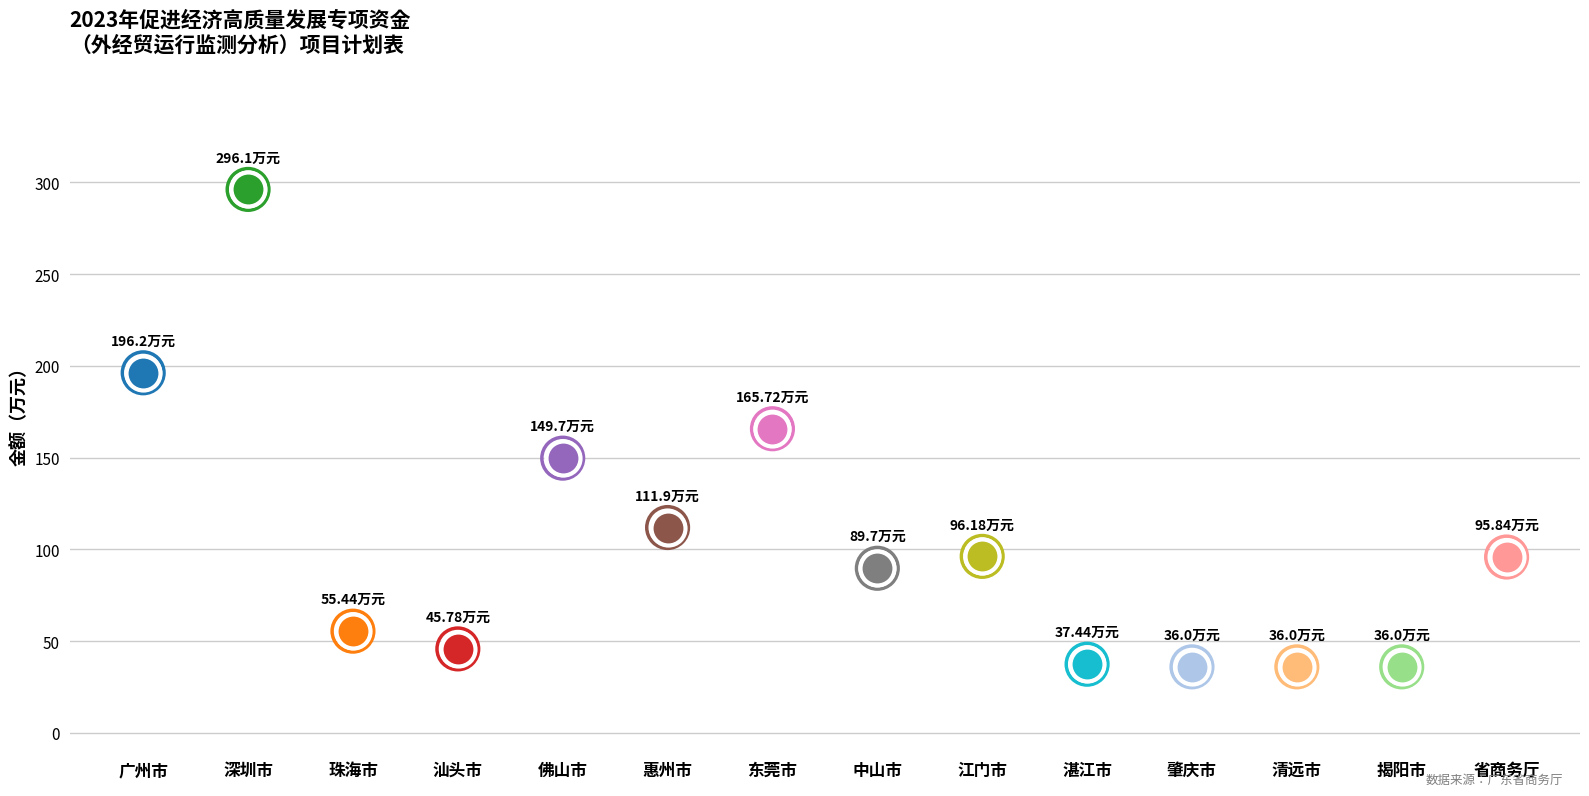

Which has a higher value, 肇庆市 or 广州市?

广州市